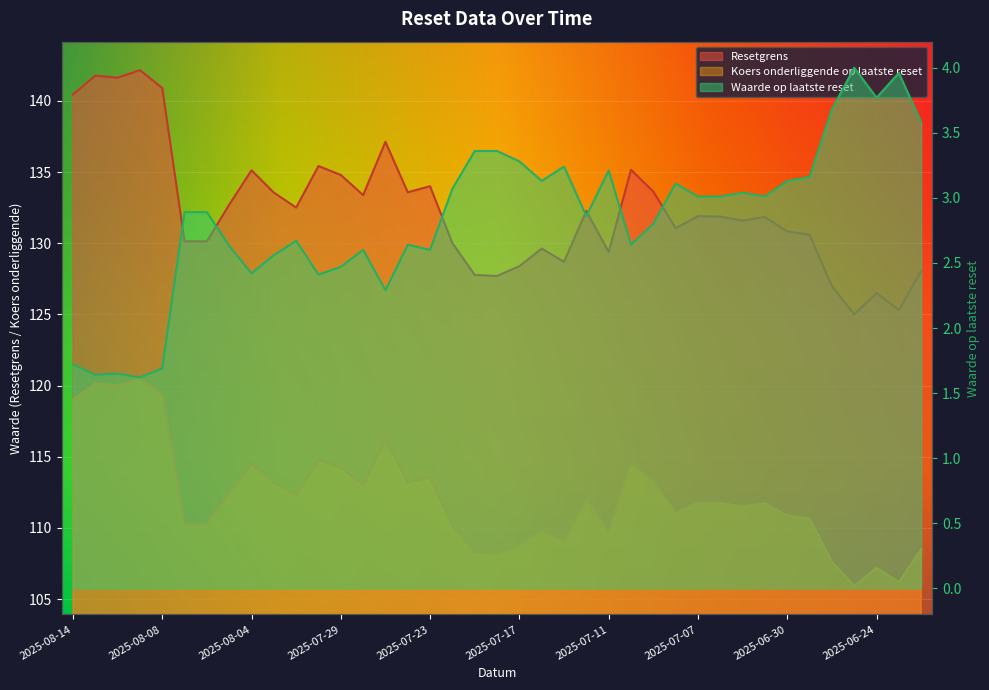

What is the label of the 36th point from the right?

2025-08-11